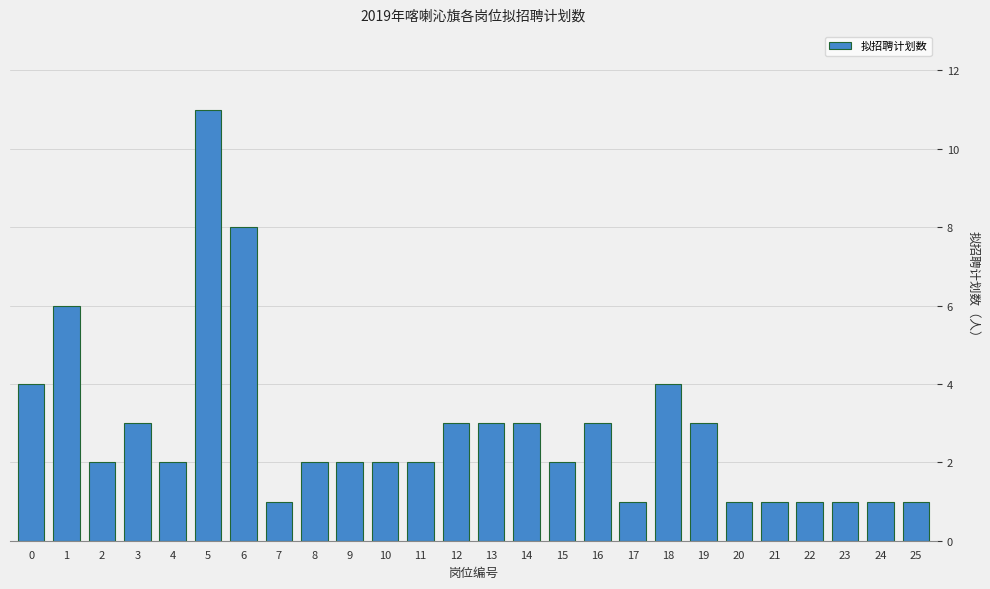

Reading left to right, list all the values displayed in this chart.

4	6	2	3	2	11	8	1	2	2	2	2	3	3	3	2	3	1	4	3	1	1	1	1	1	1